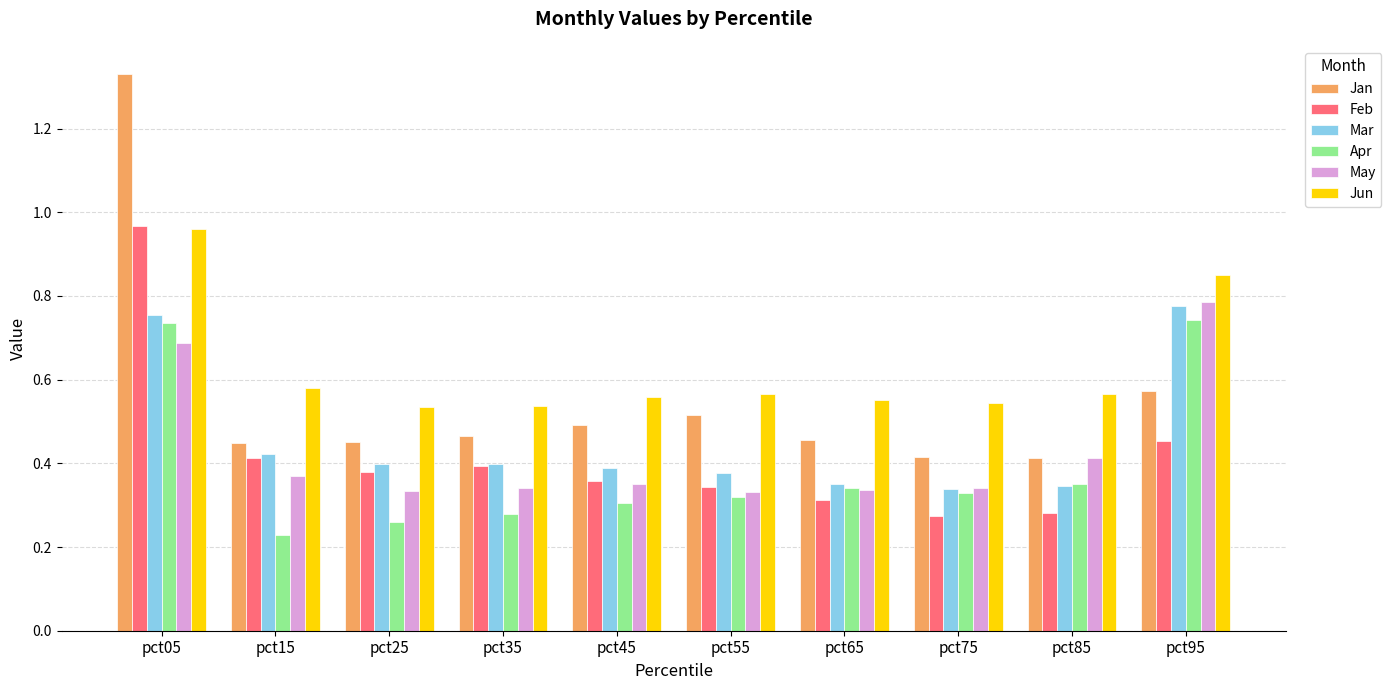

Which series has the largest range (max minus min)?

Jan